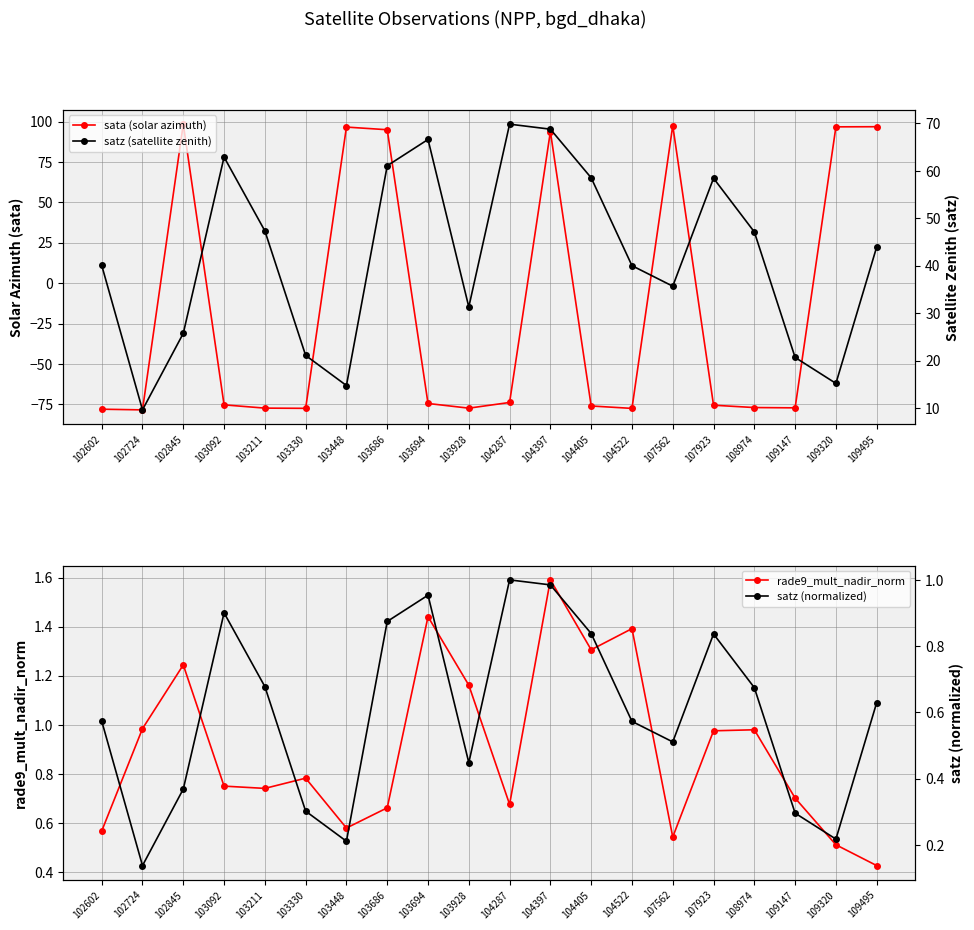

At which category is the sum across all series the highest?

104397